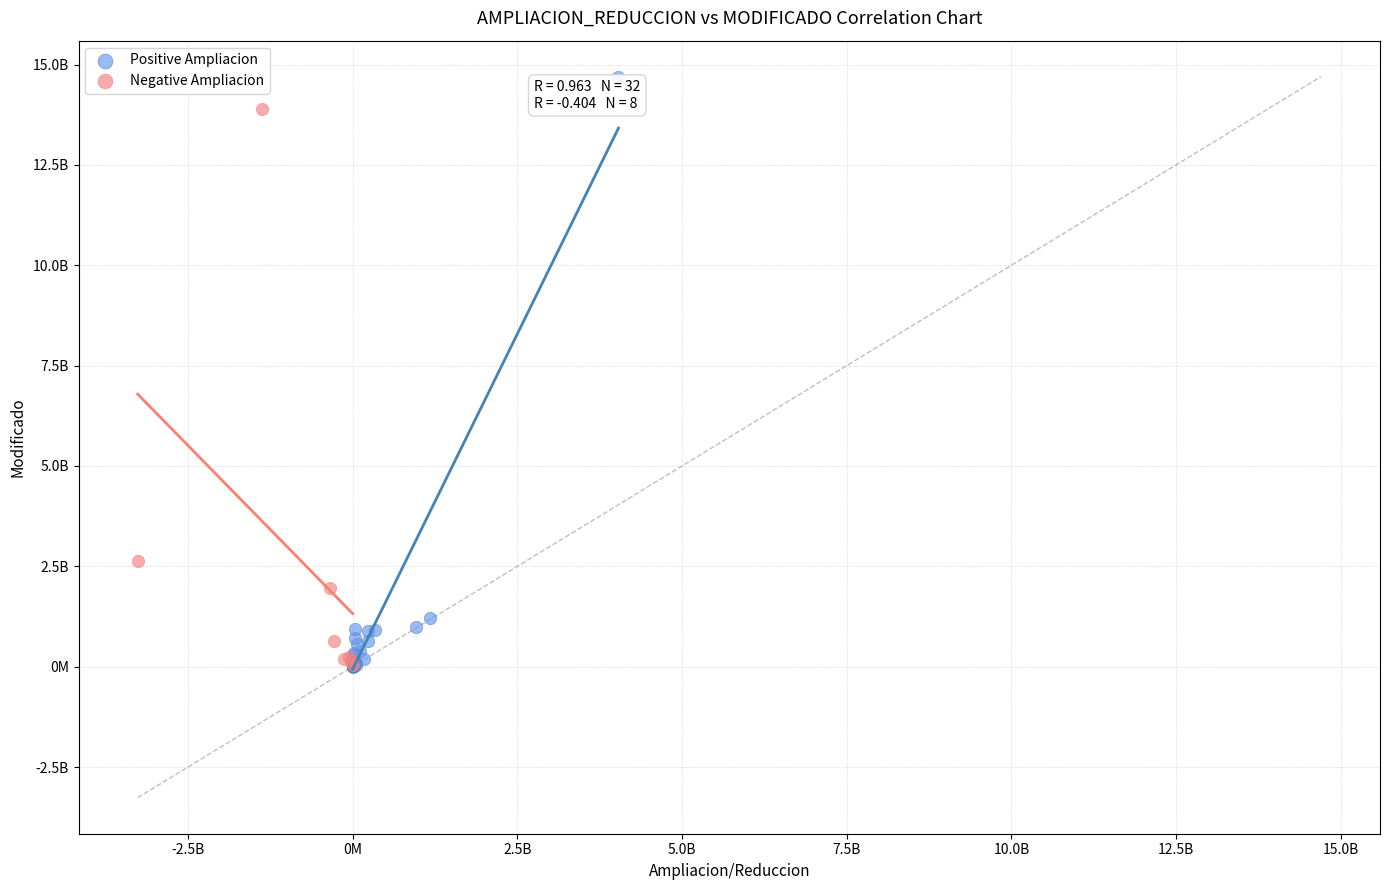

What are all the series names shown in the legend?

Positive Ampliacion, Negative Ampliacion